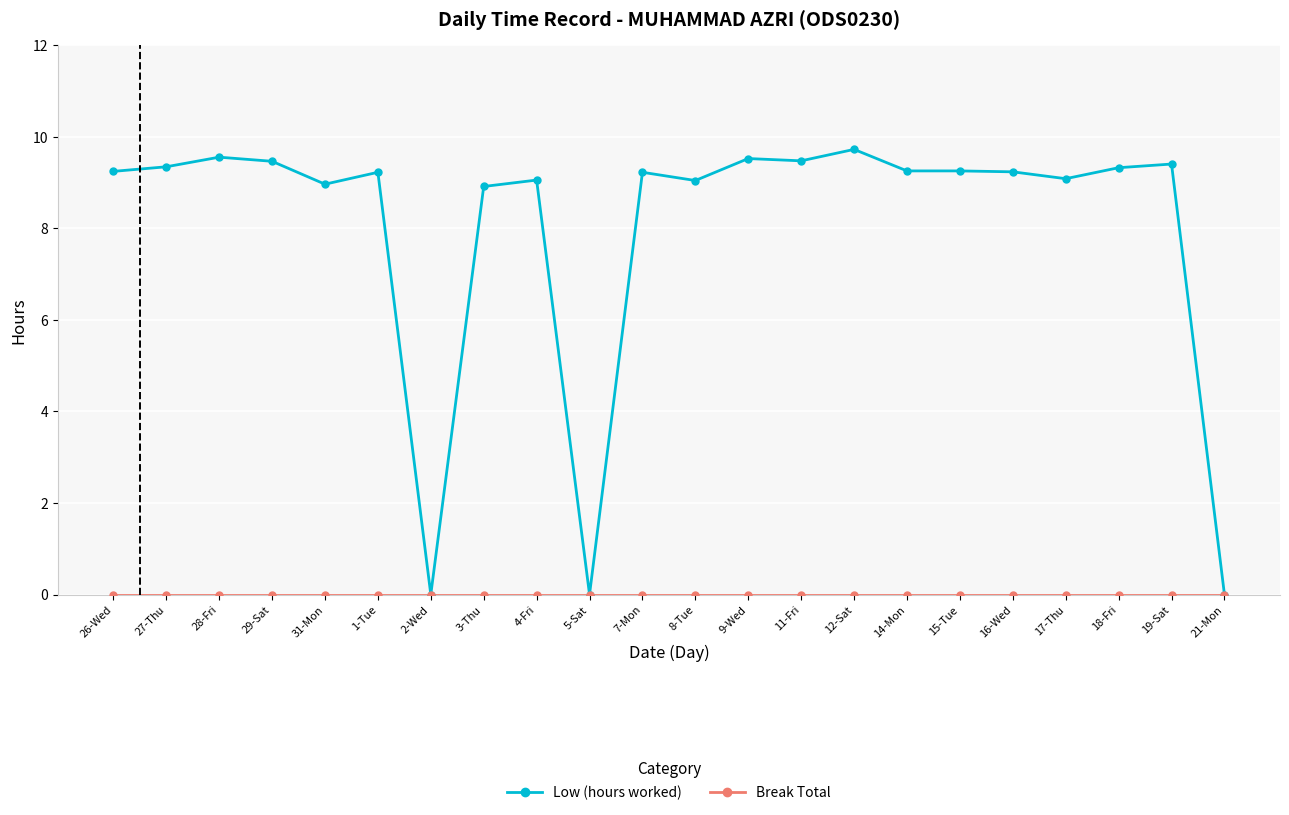

Is this an area chart (filled region under the line)?

No